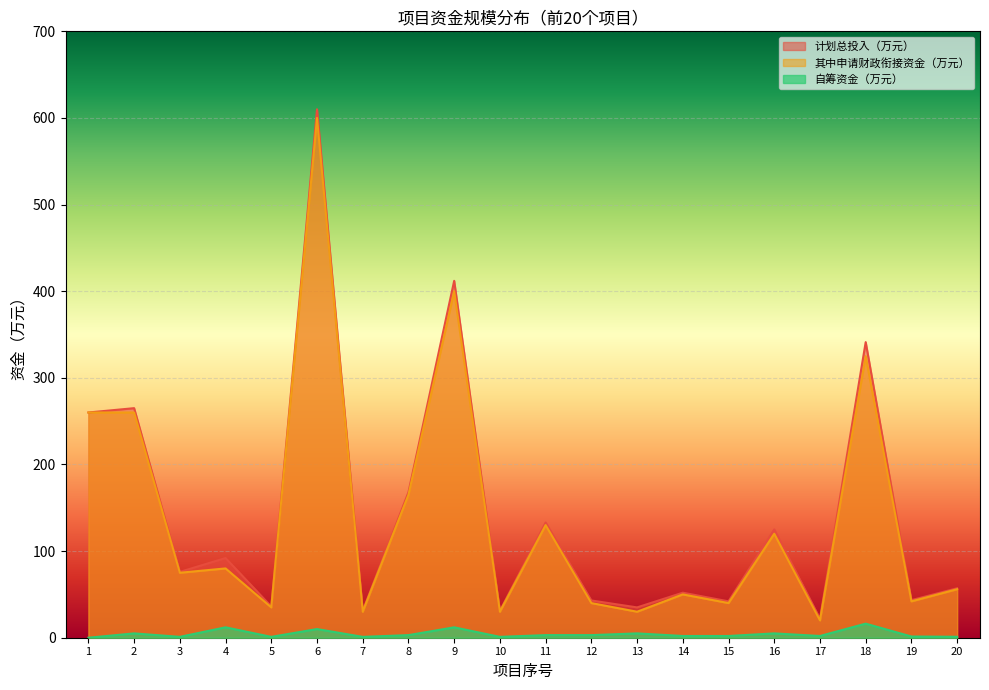

What is the value of the 计划总投入（万元） point at the 5th from the left?

36.0